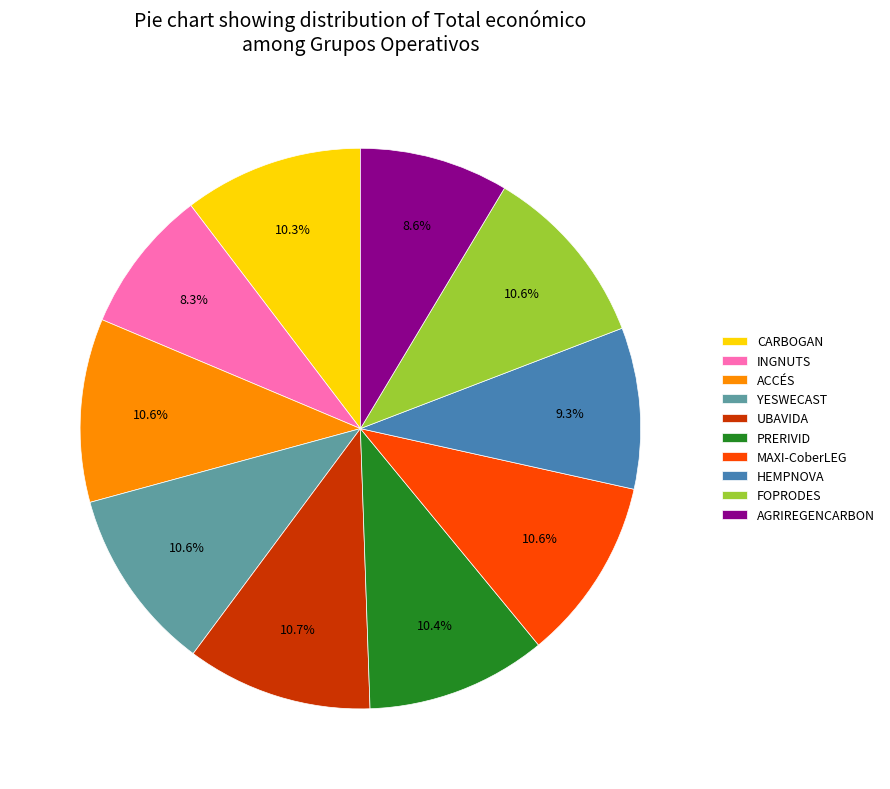

The UBAVIDA slice represents 11% of the pie. True or false?

True